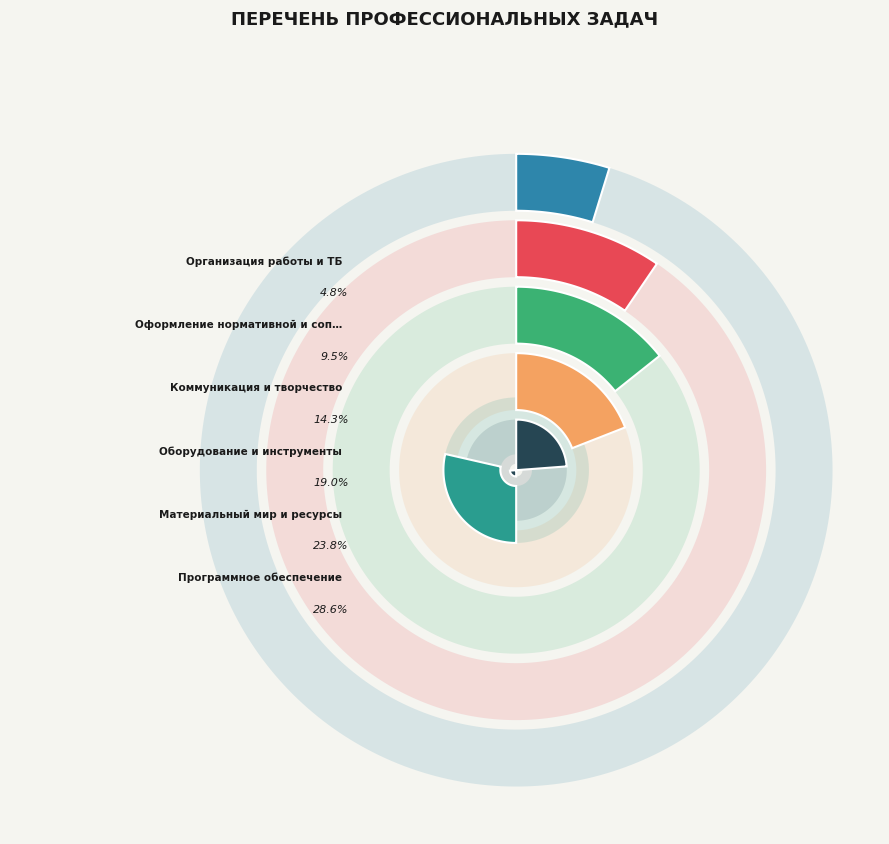

Is Организация работы и ТБ the majority of the pie?

No